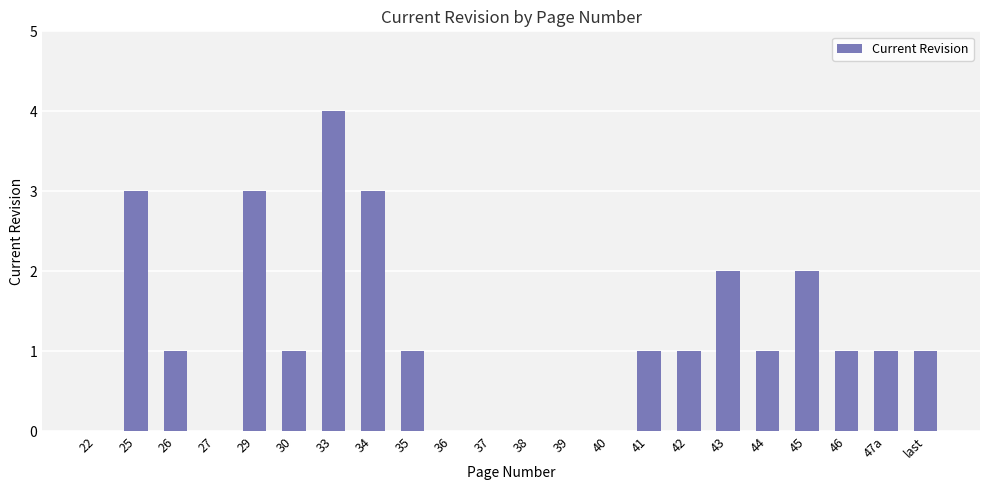

What is the approximate value at 25?

3